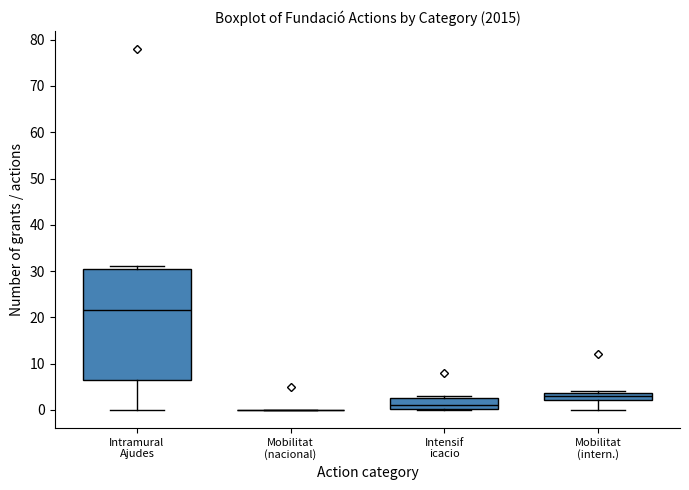

Reading left to right, read every box against the y-axis: the position of its median line, the range the box covers, and the ends of its whiskers. The values are not printed on the chart, so give them approximately, as read against the axis.

Intramural Ajudes: median 22, box 7 to 31, whiskers 0 to 31 (just above the box's upper edge)
Mobilitat (nacional): box collapsed to a line at 0, whiskers 0 to 0
Intensif icacio: median 1, box 0 to 3, whiskers 0 to 3 (just above the box's upper edge)
Mobilitat (intern.): median 3, box 2 to 4, whiskers 0 to 4